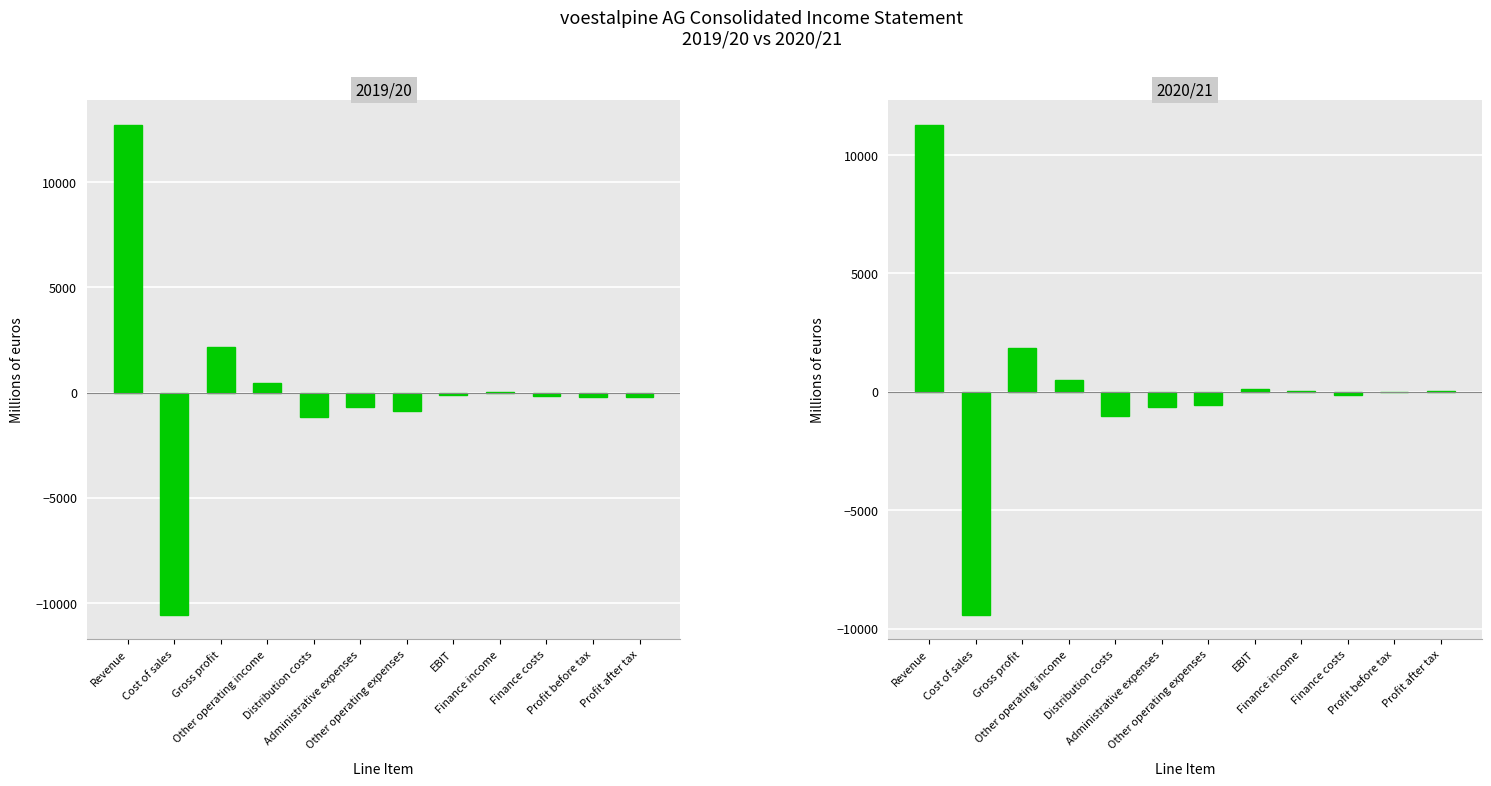

How many positive values does the 2019/20 series have?

4